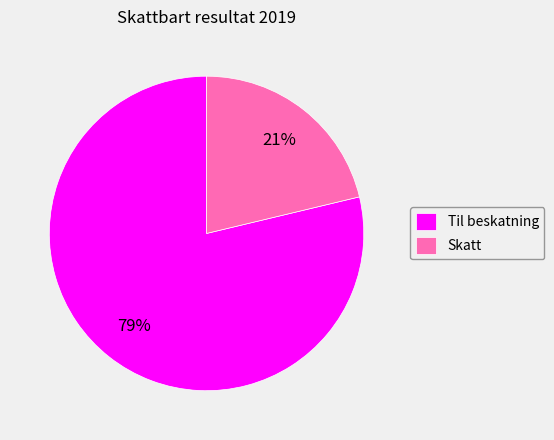

To the nearest percent, what portion does Til beskatning represent?

79%